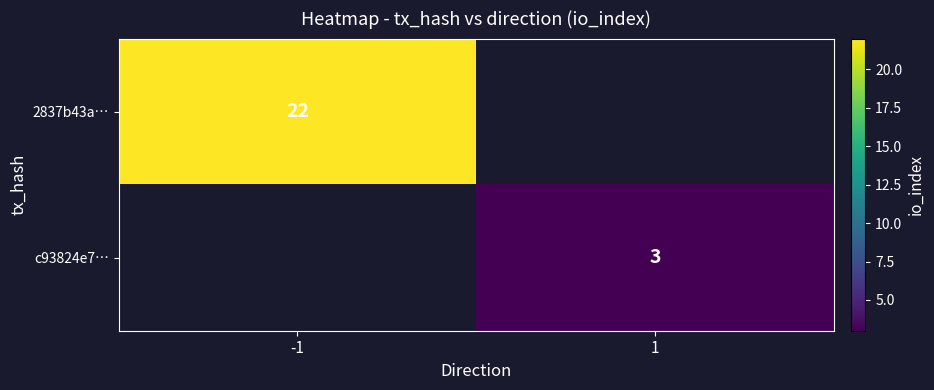

True or false: 2837b43a… has a value of 36 at -1.

False